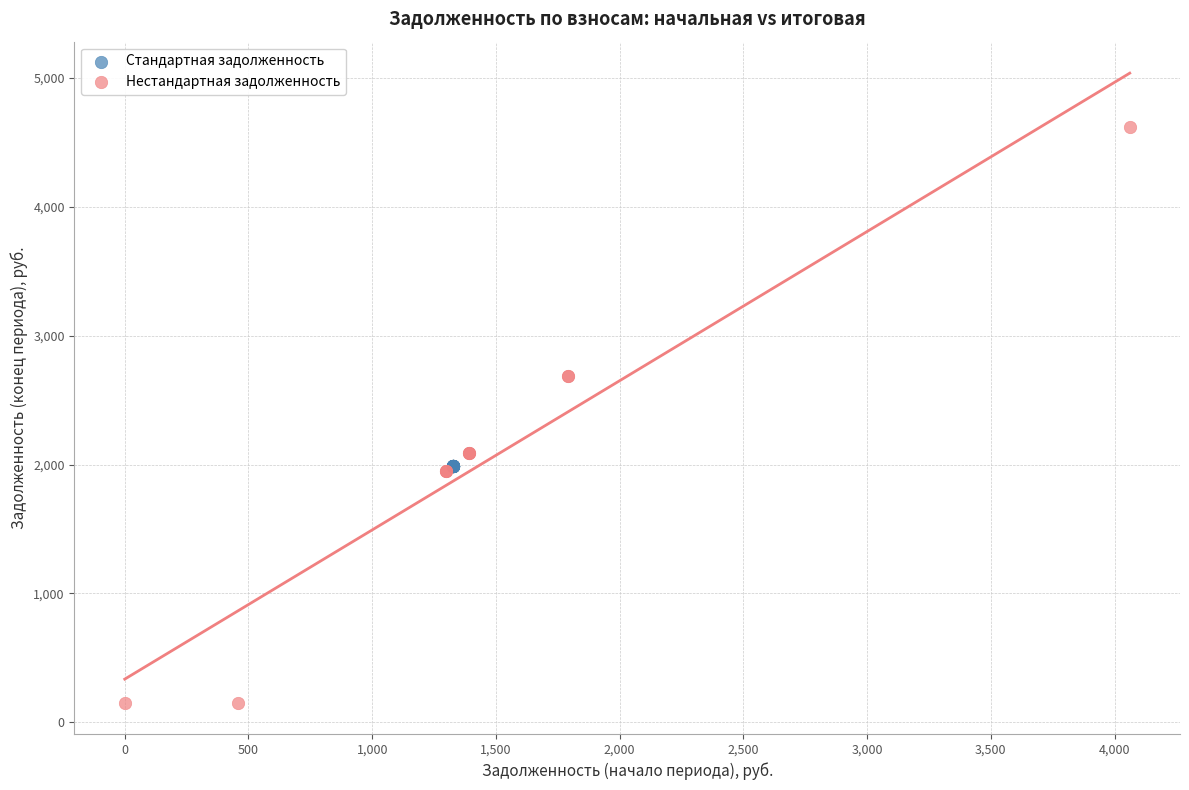

Which series reaches the minimum Y coordinate?

Нестандартная задолженность